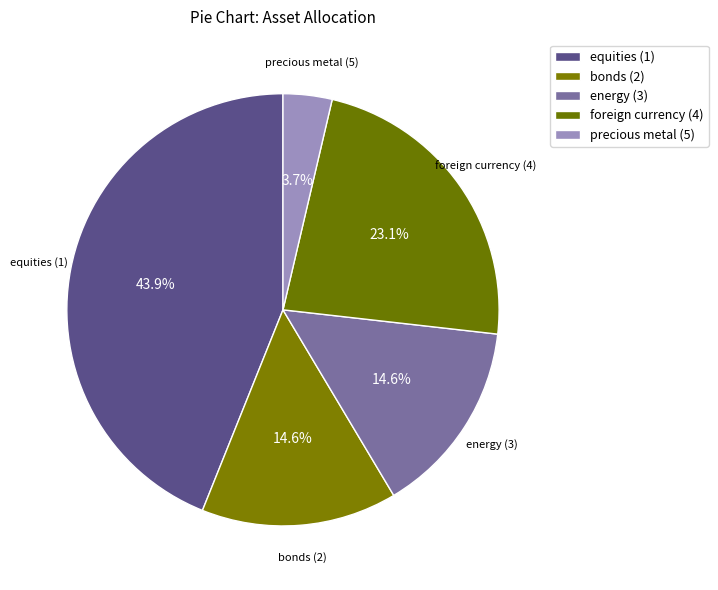

Count the number of slices in the pie.

5